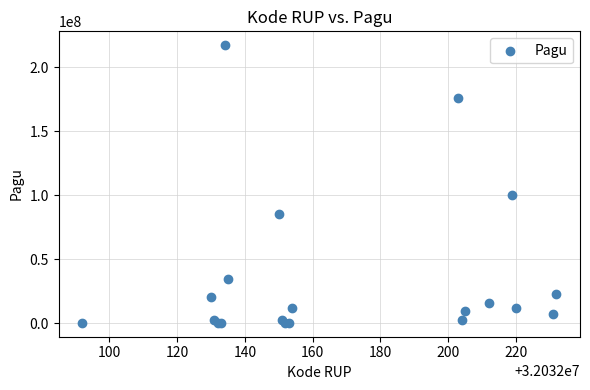

What Y value in the scatter plot is closest to 108800000?

99958000